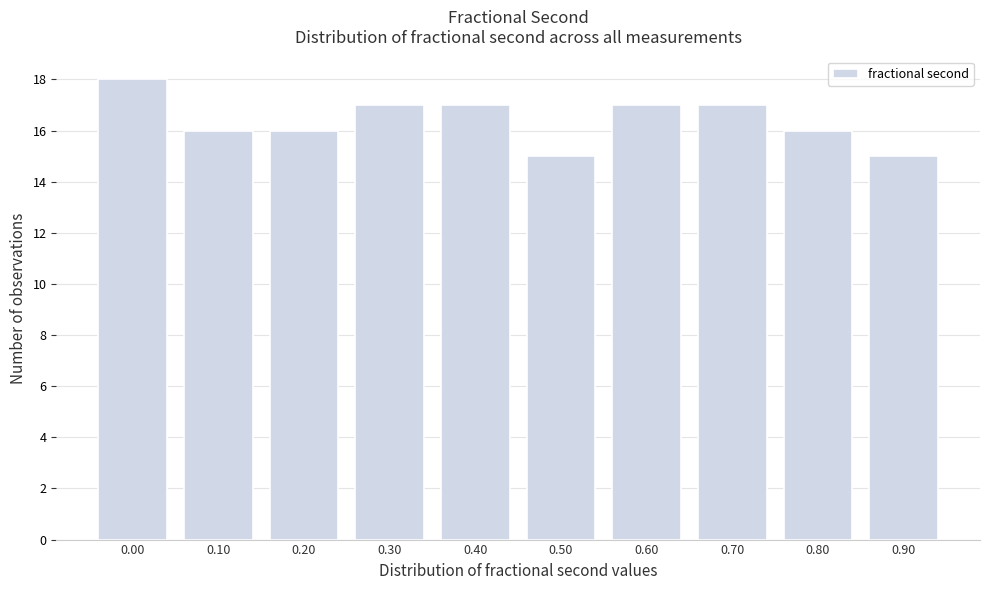

Reading left to right, transcribe all the data shown in this chart.

0.00=18	0.10=16	0.20=16	0.30=17	0.40=17	0.50=15	0.60=17	0.70=17	0.80=16	0.90=15